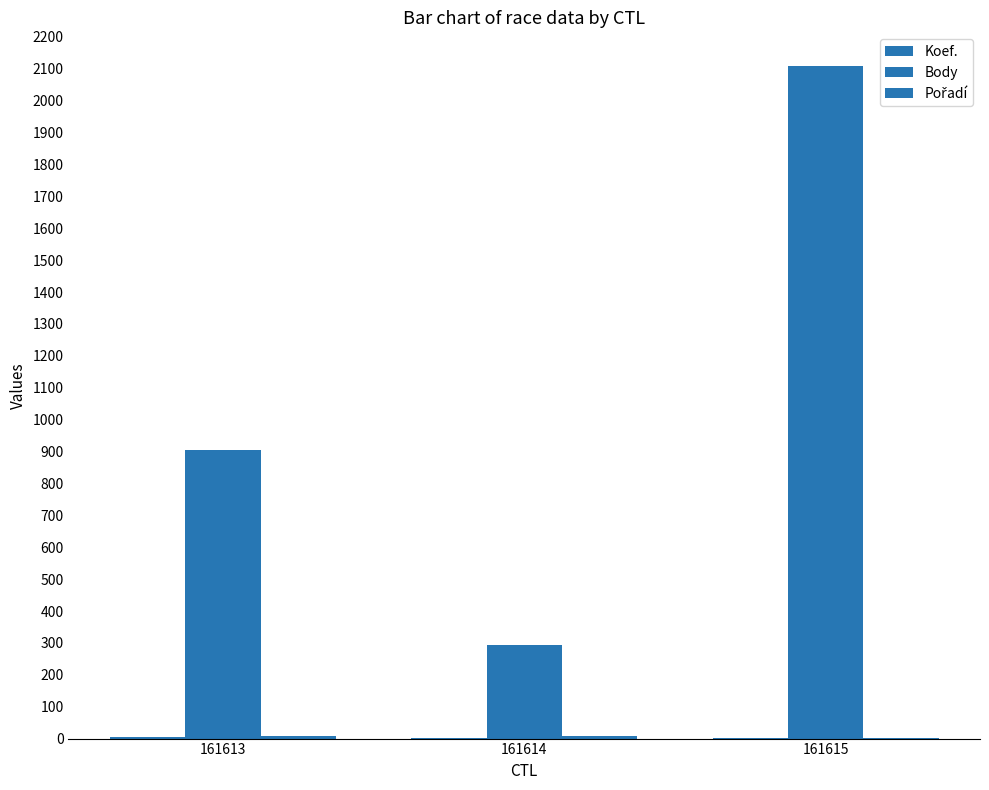

The value of Pořadí at 161613 is 13. True or false?

False